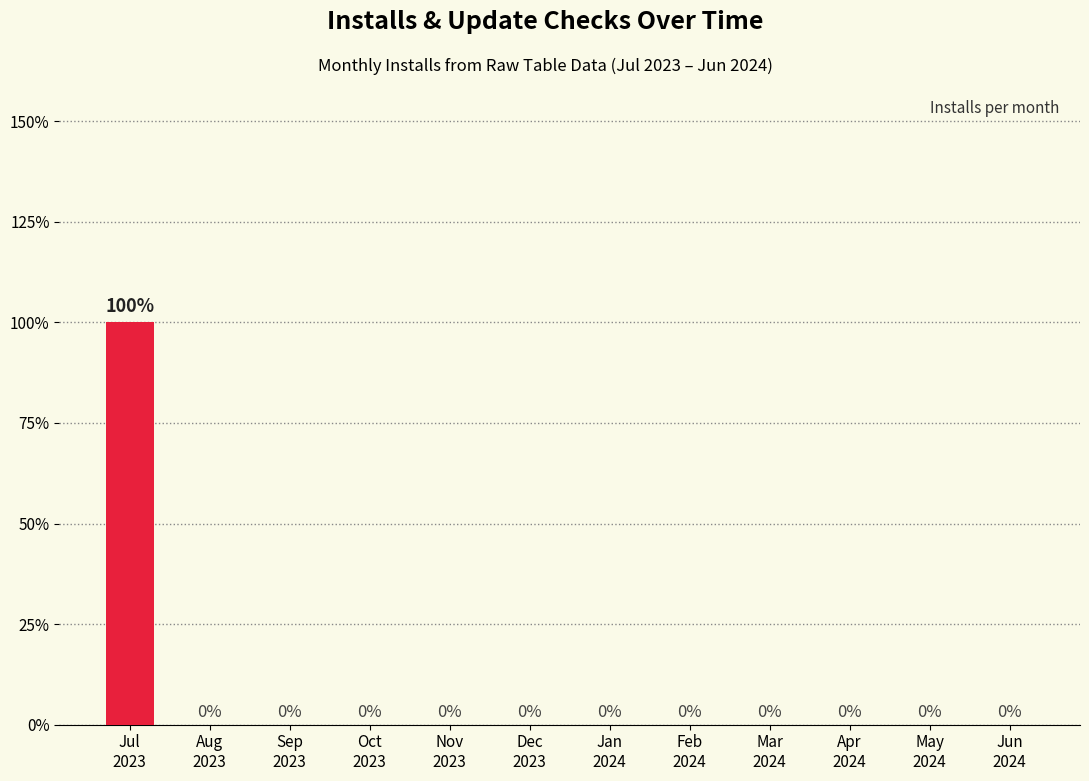

Is it true that the value at Feb
2024 is 1?

False